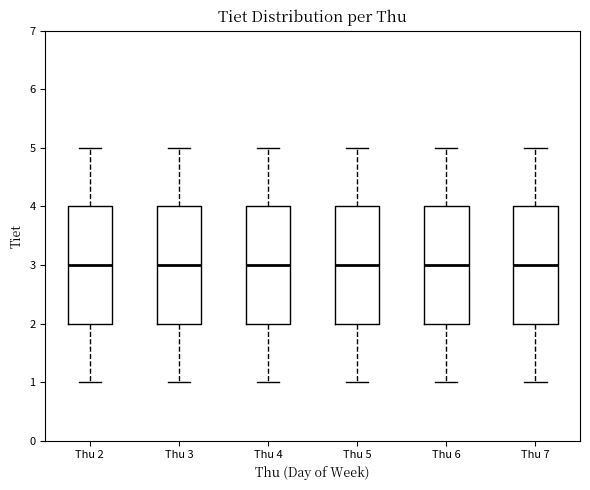

Where is the lower edge of the box for Thu 3 on the y-axis? The values are not printed on the chart, so give them approximately, as read against the axis.

2